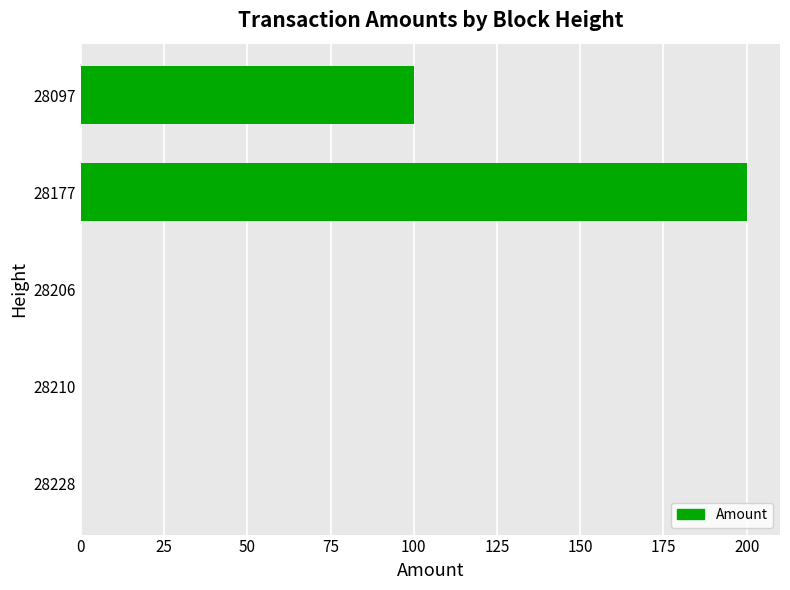

Are the bars horizontal?

Yes